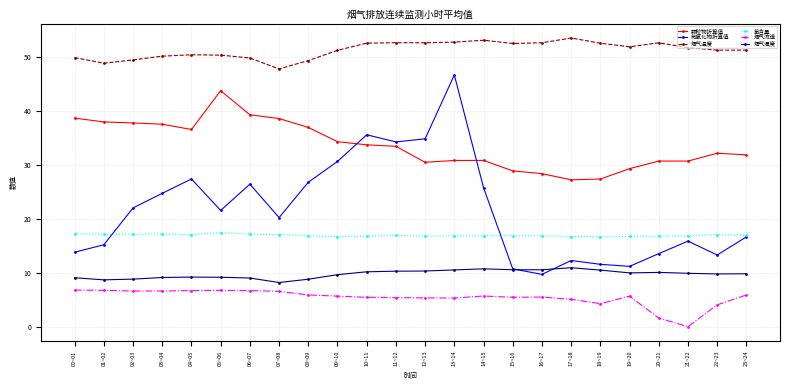

Which category has the lowest value across all series?

21~22